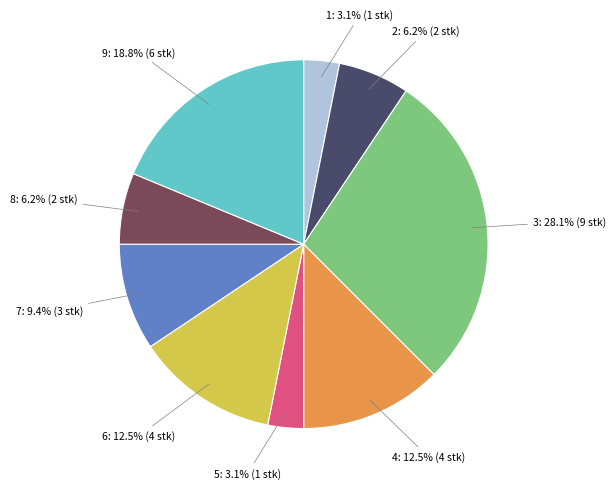

Which has a higher value, 5: 3.1% (1 stk) or 7: 9.4% (3 stk)?

7: 9.4% (3 stk)